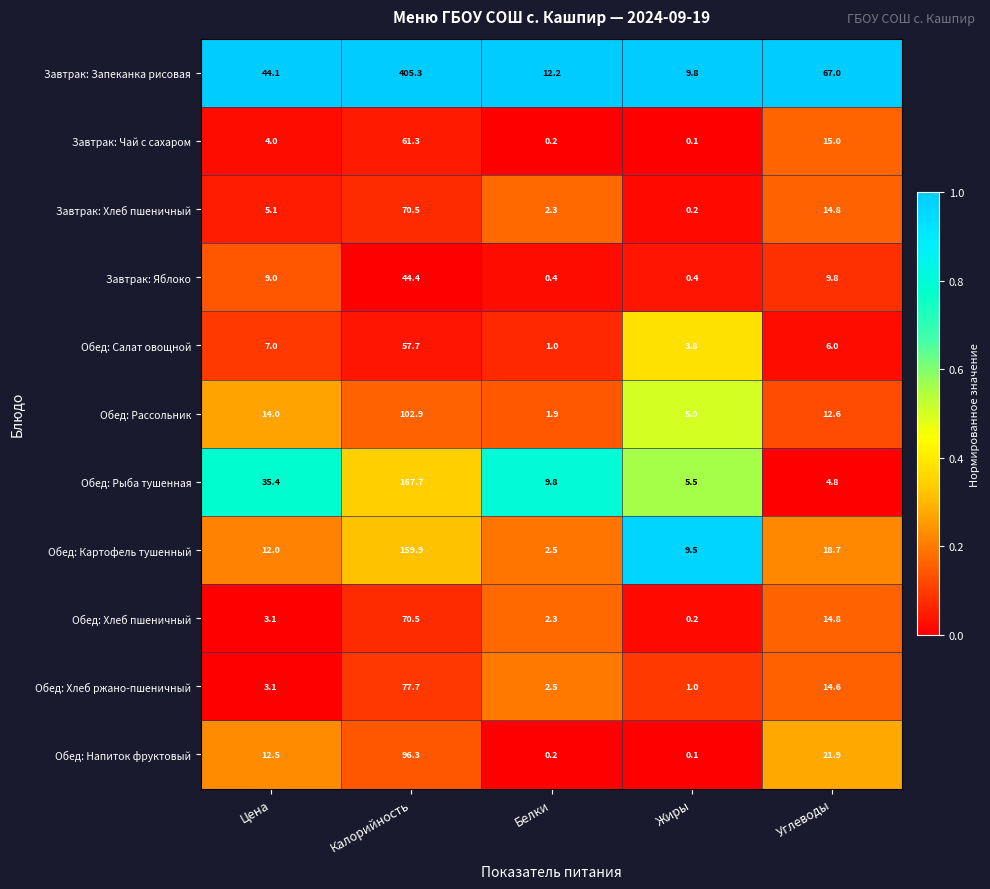

Which category has the highest value in the Обед: Рыба тушенная series?

Калорийность